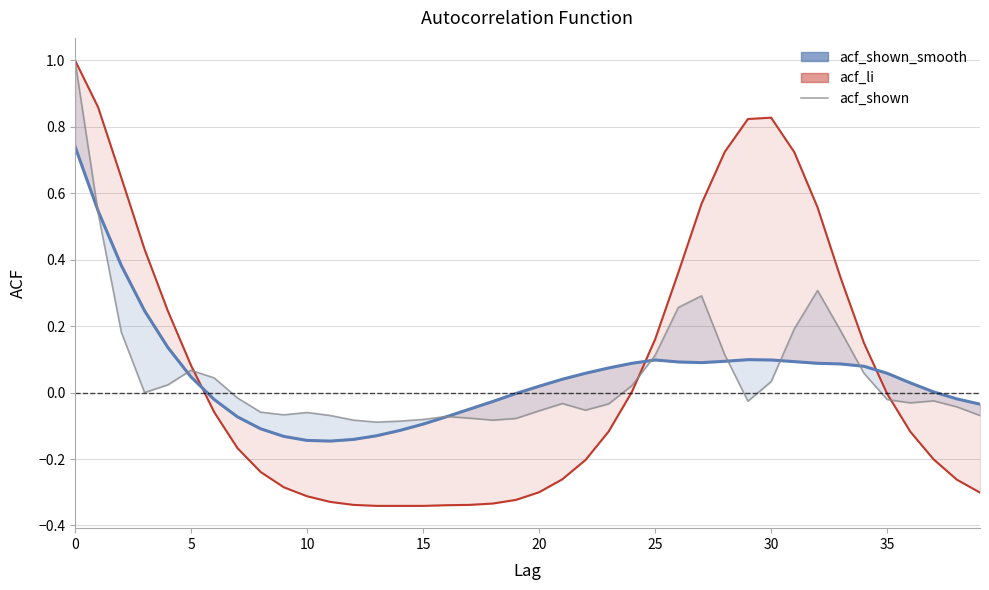

Does the chart have visible grid lines?

Yes